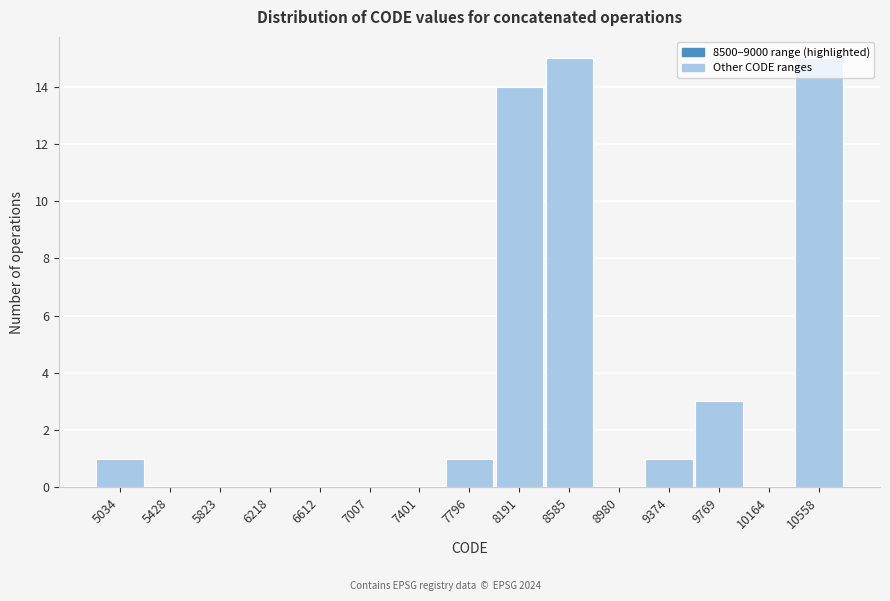

What is the height of the bar covering 7600 to 8000 on the x-axis? Neither the bar edges nor the heights are printed on the chart, so give them approximately, as read against the axes.

1